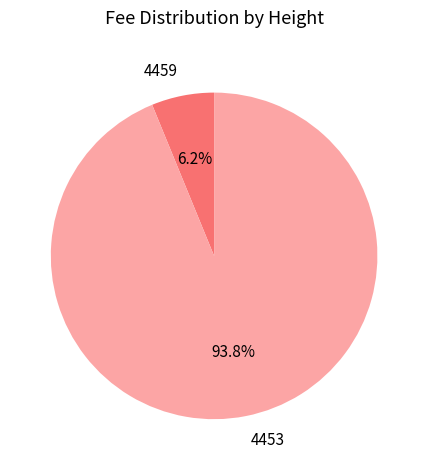

To the nearest percent, what percentage of the pie is 4453?

94%